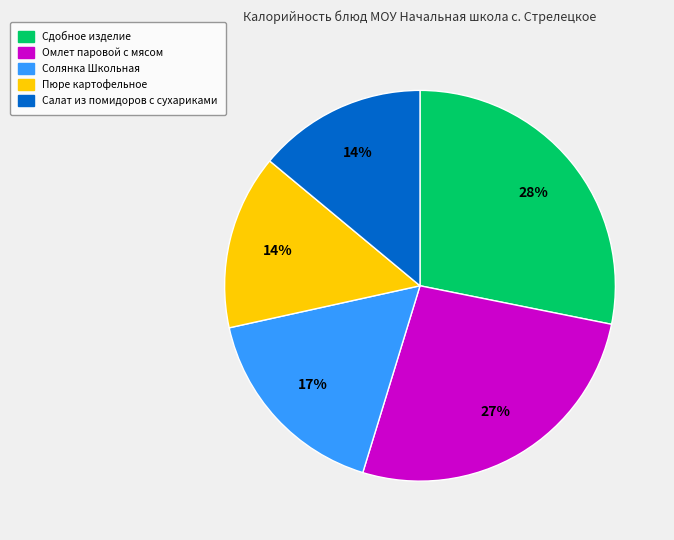

Does any single category account for the majority?

No